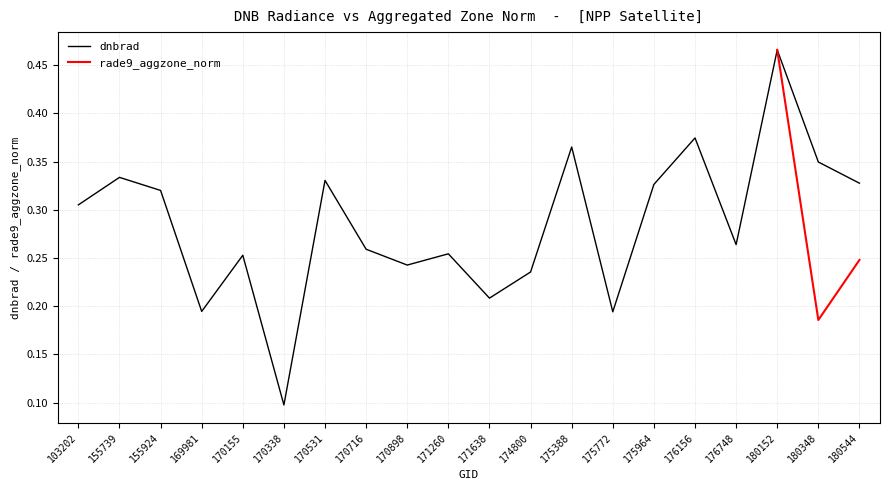

What is the value of the 10th point from the left?

0.3